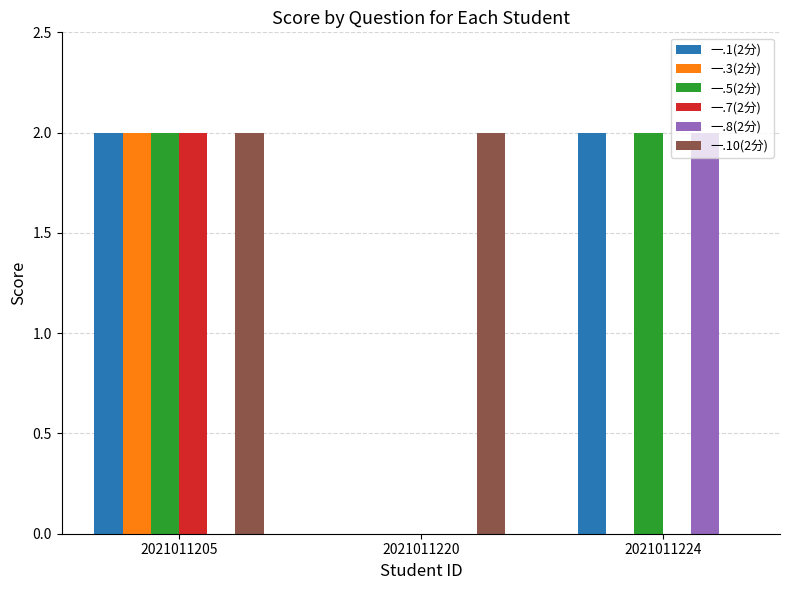

How many groups of bars are there?

3